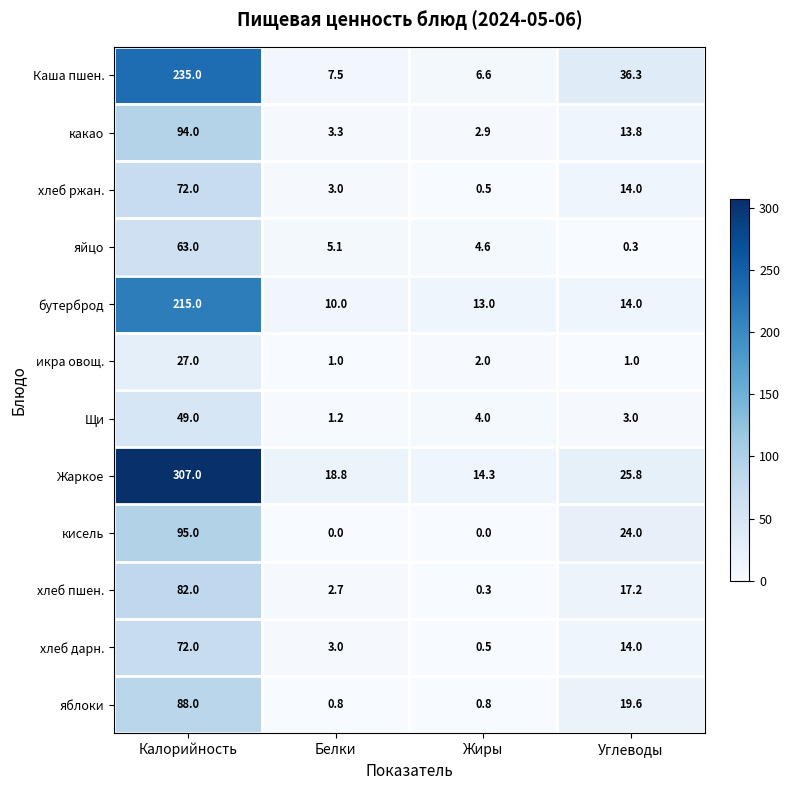

Is the value of икра овощ. at Жиры greater than the value of Щи at Белки?

Yes